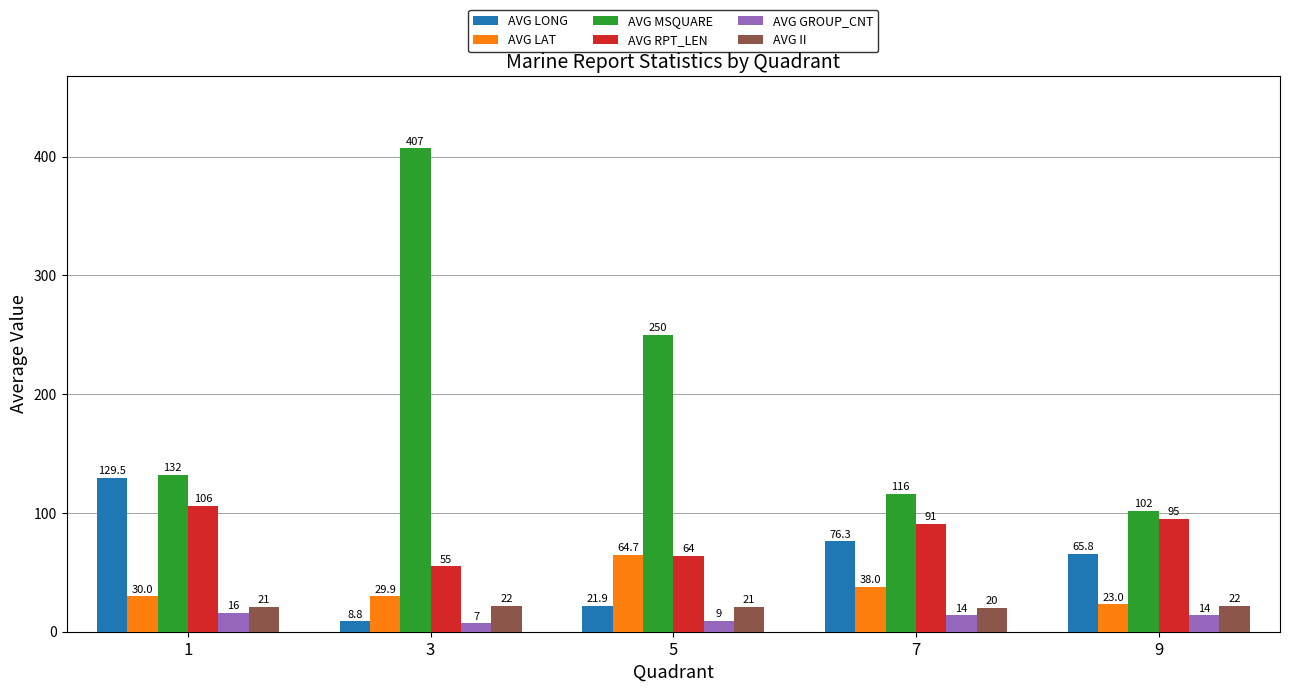

True or false: AVG GROUP_CNT has a value of 16.0 at 1.

True